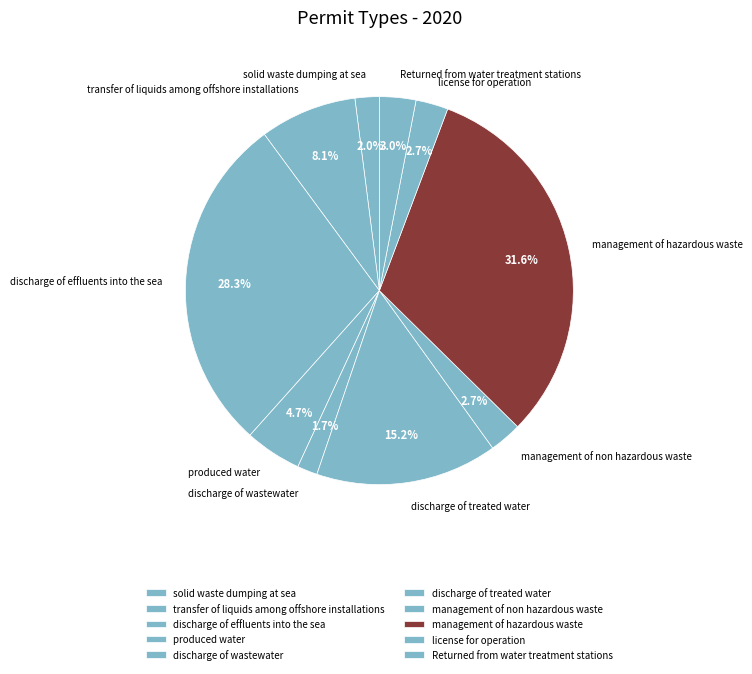

The discharge of effluents into the sea slice represents 28% of the pie. True or false?

True